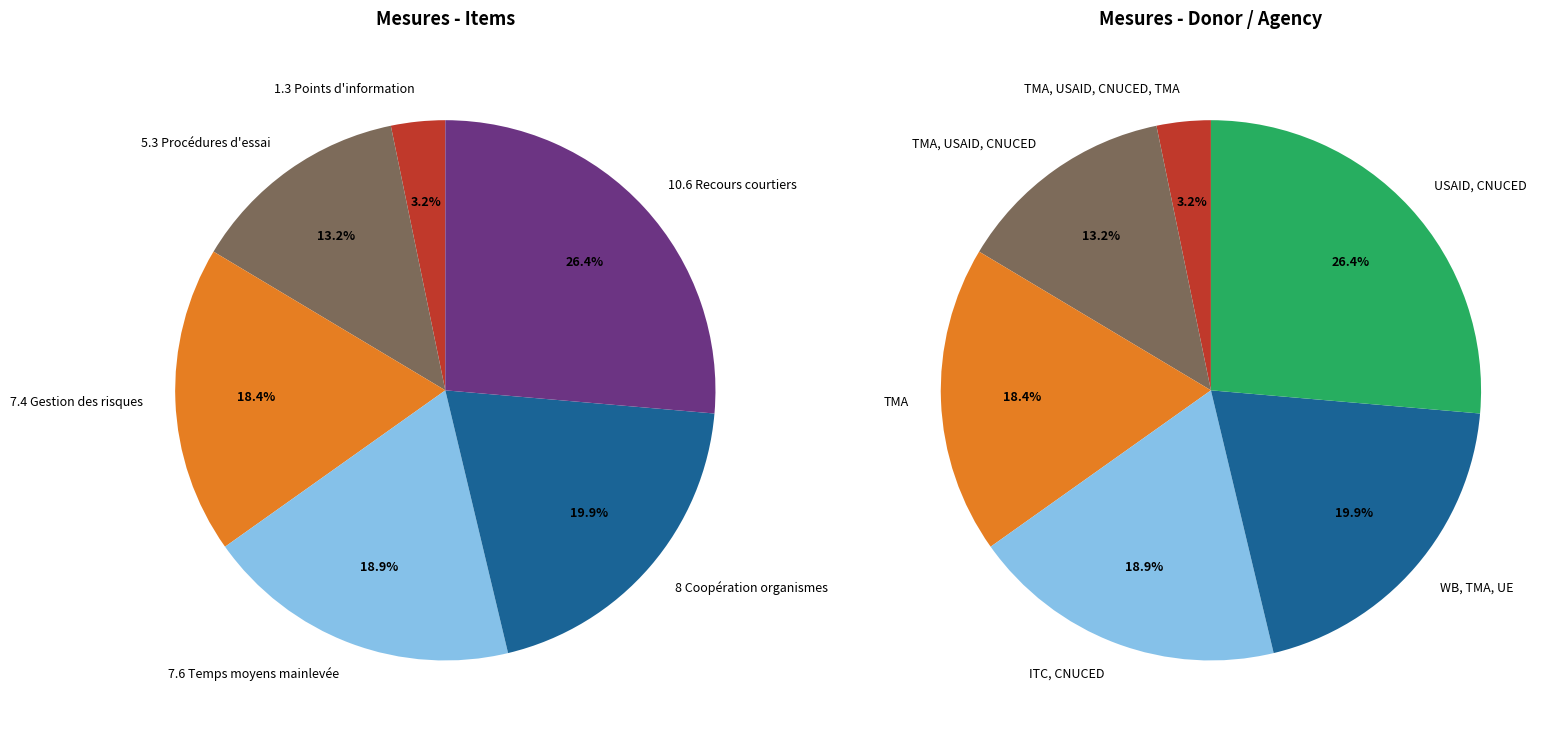

Rank the categories by value from highest to lowest.

10.6 Recours courtiers, 8 Coopération organismes, 7.6 Temps moyens mainlevée, 7.4 Gestion des risques, 5.3 Procédures d'essai, 1.3 Points d'information